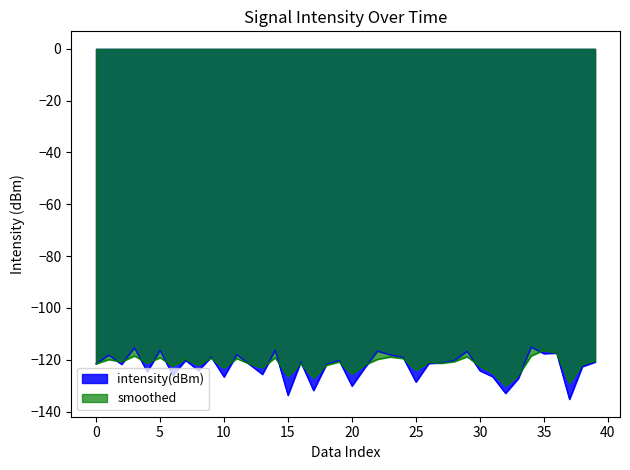

What are all the series names shown in the legend?

intensity(dBm), smoothed